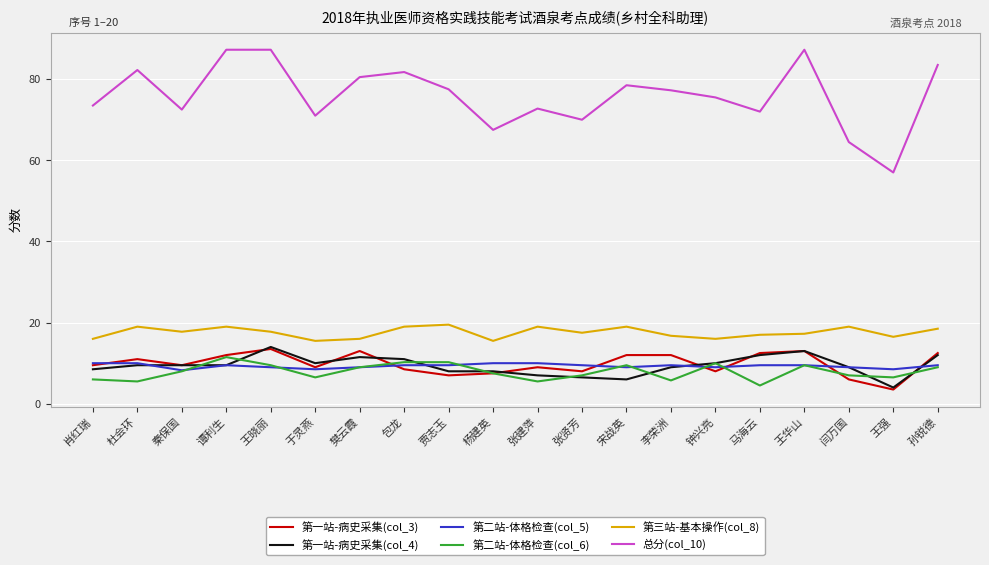

The value of 第二站-体格检查(col_6) at 包龙 is 7.0. True or false?

False